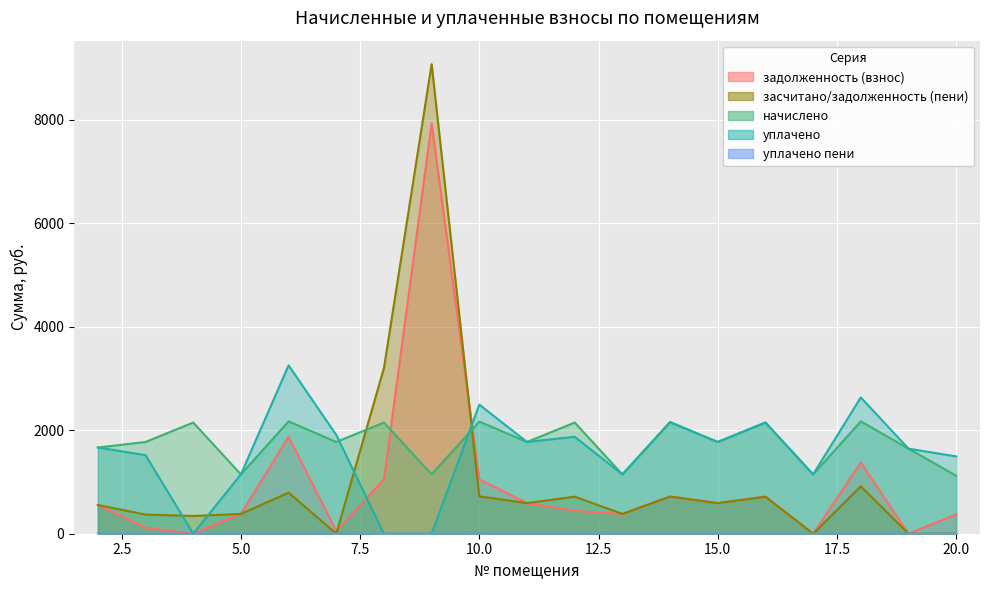

What is the approximate value of засчитано/задолженность (пени) at 4?

343.5